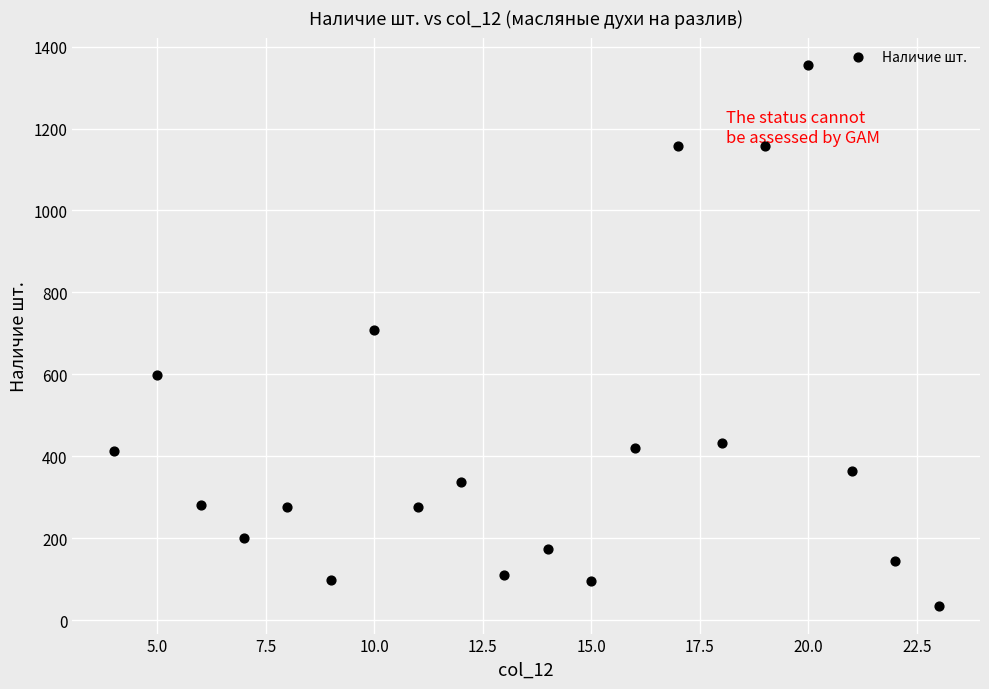

What is the range of Y values (max minus min)?

1323